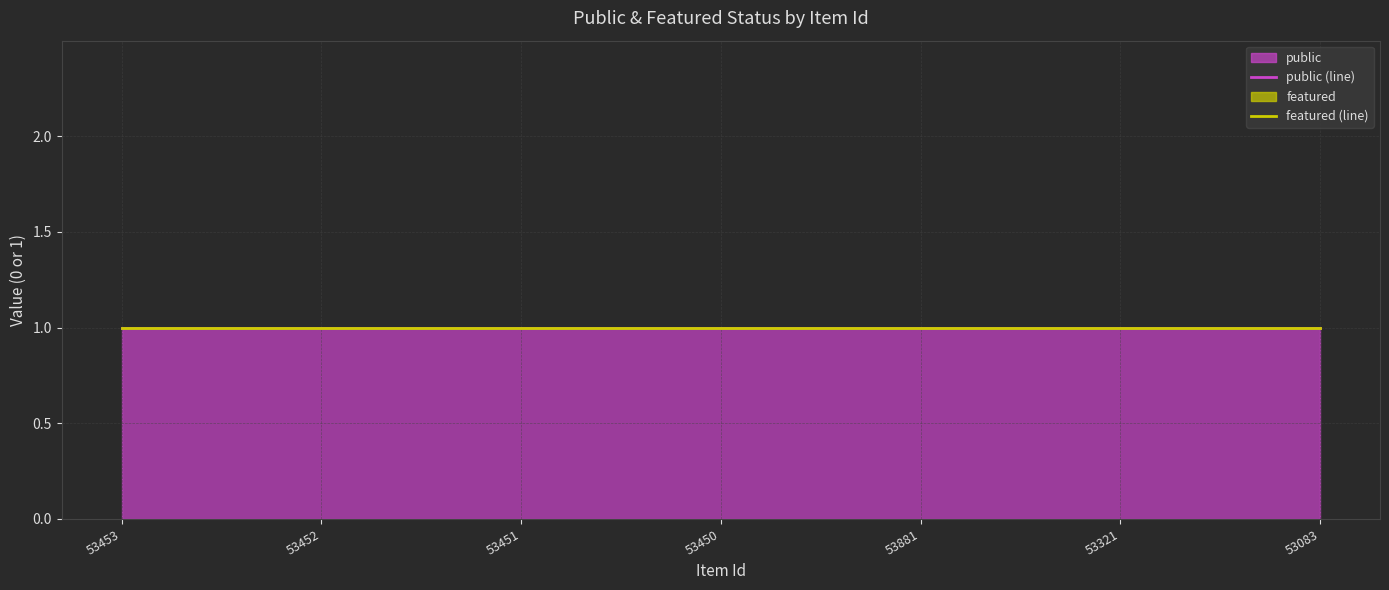

What position from the right is 53083?

1